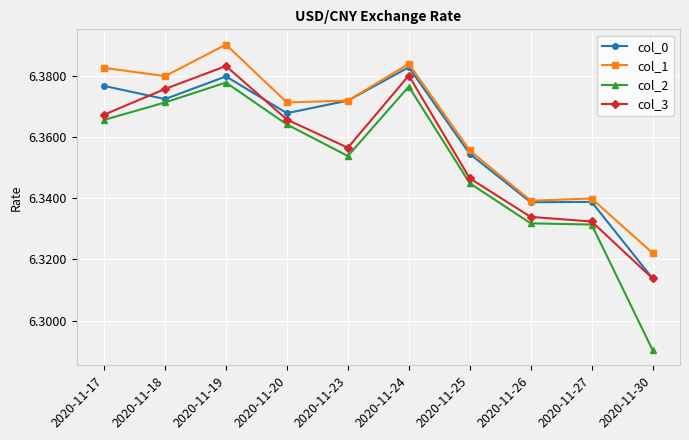

Which series changed the most between 2020-11-17 and 2020-11-26?

col_1